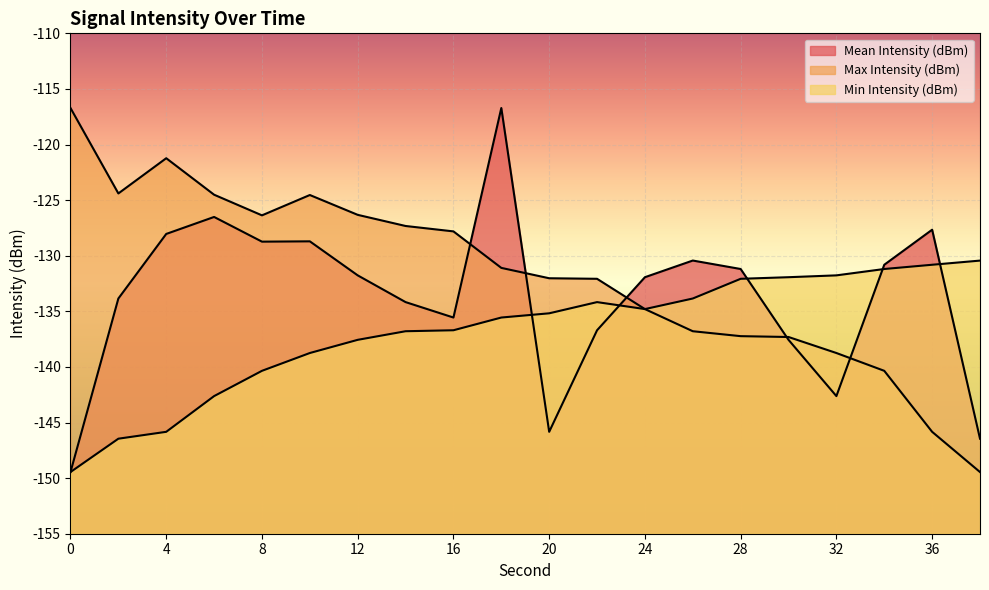

What is the difference between the Mean Intensity (dBm) values at 16 and 28?

4.4